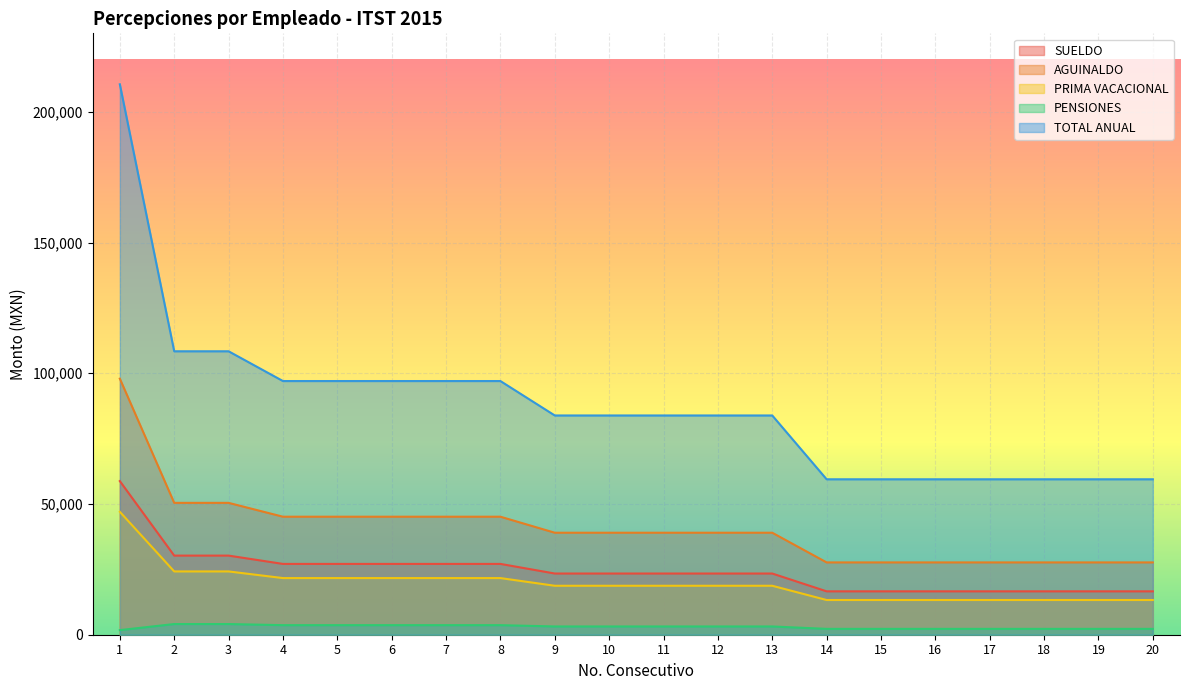

Which category has the lowest value in the PRIMA VACACIONAL series?

14